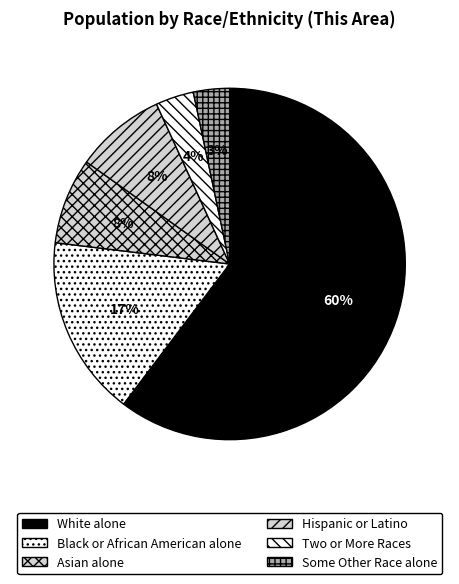

Is it true that Two or More Races is 1% of the pie?

False